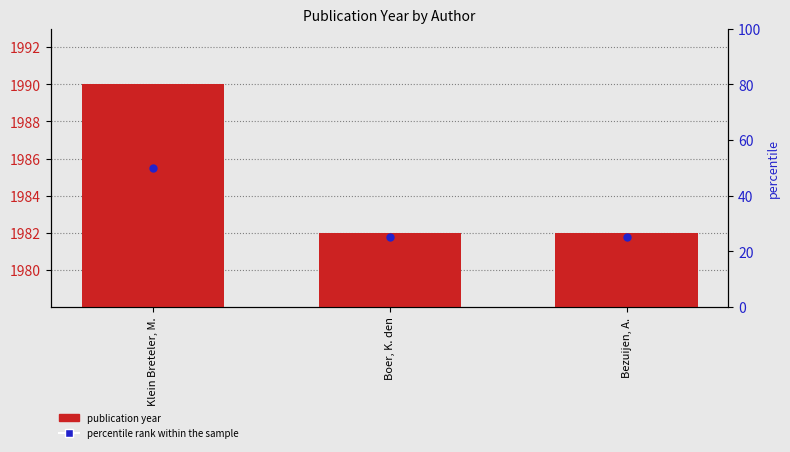

Between Klein Breteler, M. and Boer, K. den, which is larger?

Klein Breteler, M.